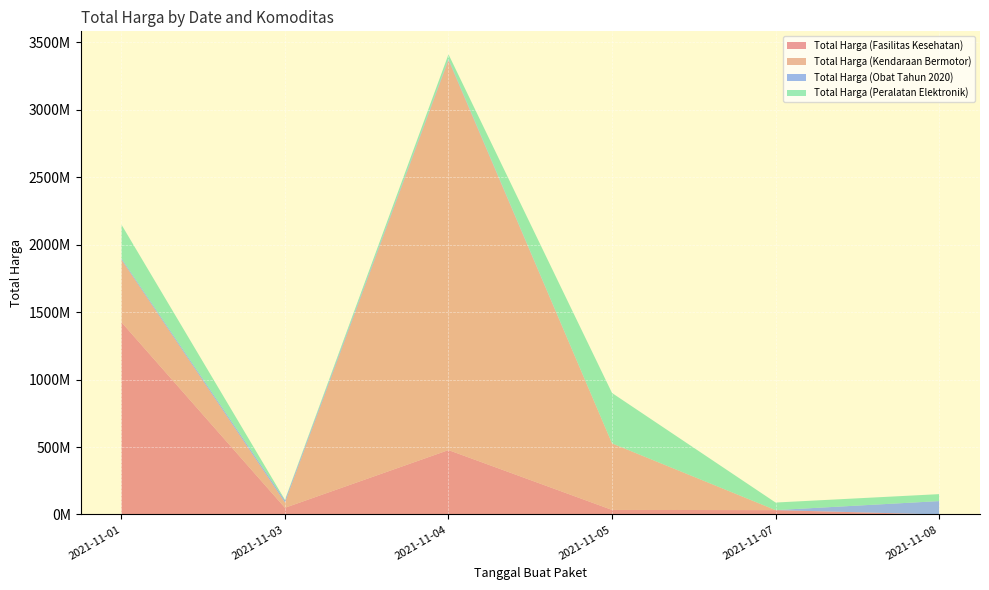

Reading left to right, list all the values displayed in this chart.

Total Harga (Fasilitas Kesehatan): 2021-11-01=1425867900	2021-11-03=49730040	2021-11-04=477600000	2021-11-05=34000000	2021-11-07=32441200	2021-11-08=577875
Total Harga (Kendaraan Bermotor): 2021-11-01=464002100	2021-11-03=39440000	2021-11-04=2892122000	2021-11-05=493000000	2021-11-07=0	2021-11-08=0
Total Harga (Obat Tahun 2020): 2021-11-01=9180000	2021-11-03=15513960	2021-11-04=7401240	2021-11-05=333600	2021-11-07=78000	2021-11-08=98772570
Total Harga (Peralatan Elektronik): 2021-11-01=250350000	2021-11-03=4350000	2021-11-04=34292000	2021-11-05=373404000	2021-11-07=56152800	2021-11-08=51601000